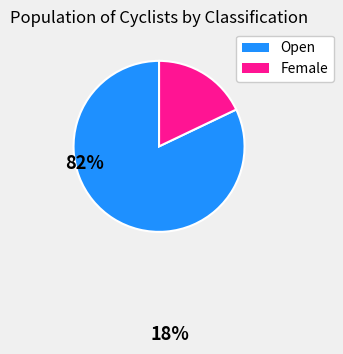

Does Female represent more than half of the total?

No